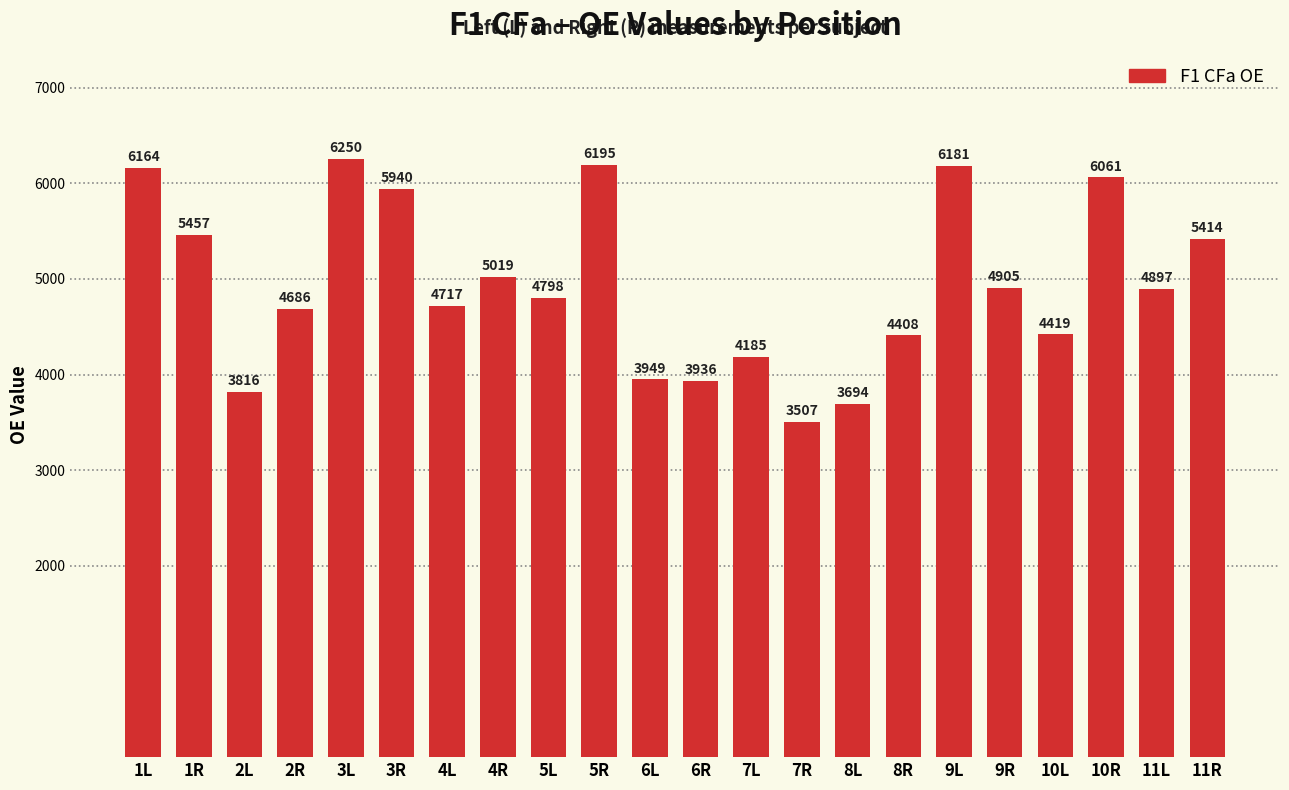

What is the ratio of the value at 2L to the value at 11R?

0.7